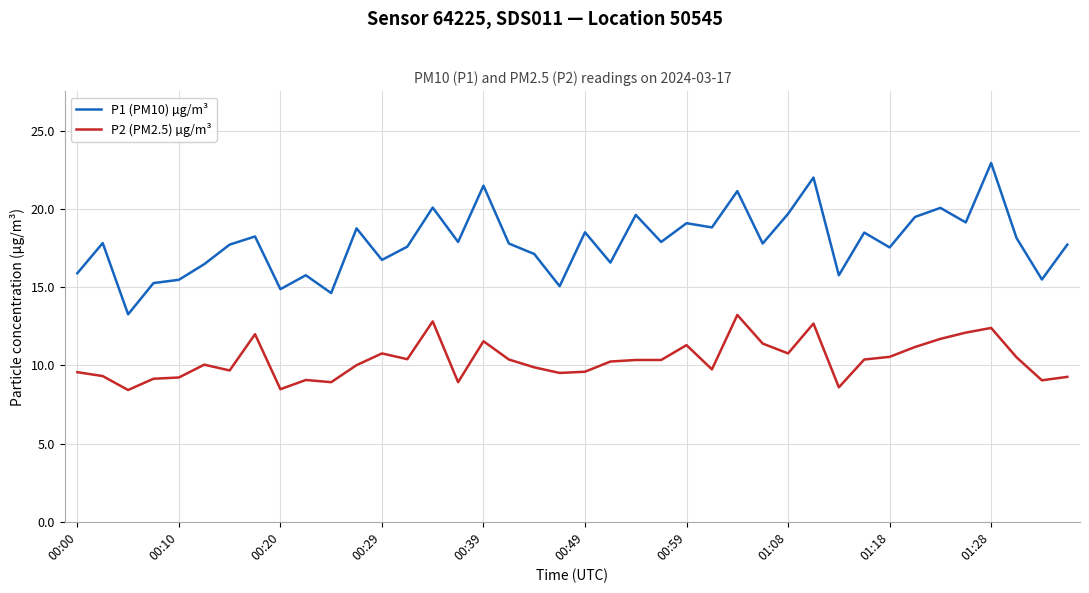

At how many categories does at least one series exceed 9?

40